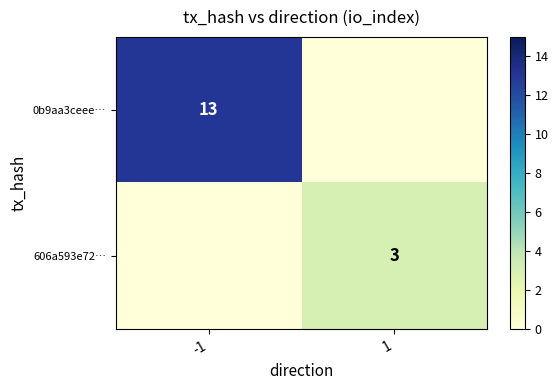

Is it true that 0b9aa3ceee… equals 3 at -1?

False